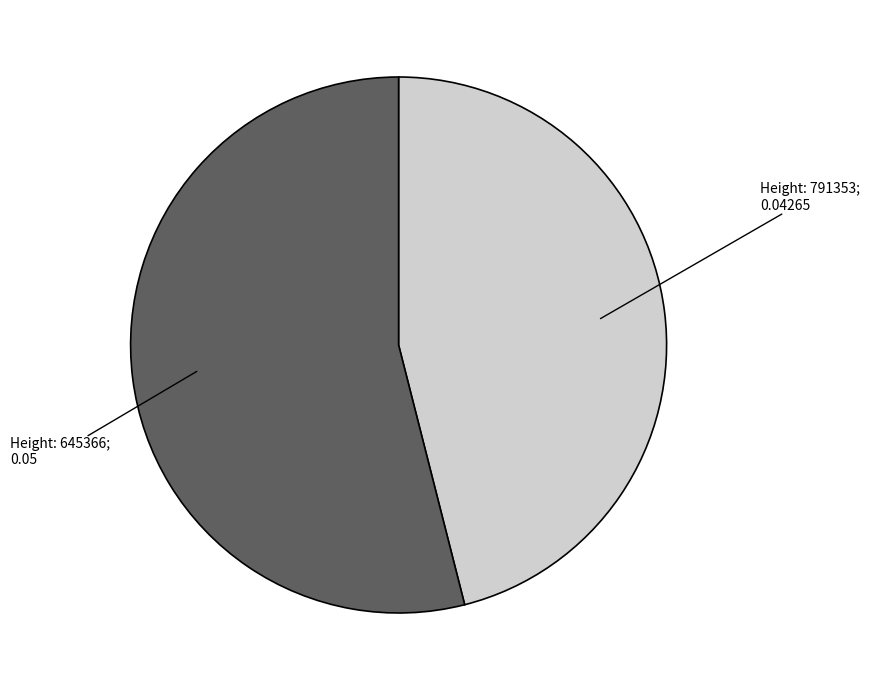

Is there a majority slice in this chart?

Yes